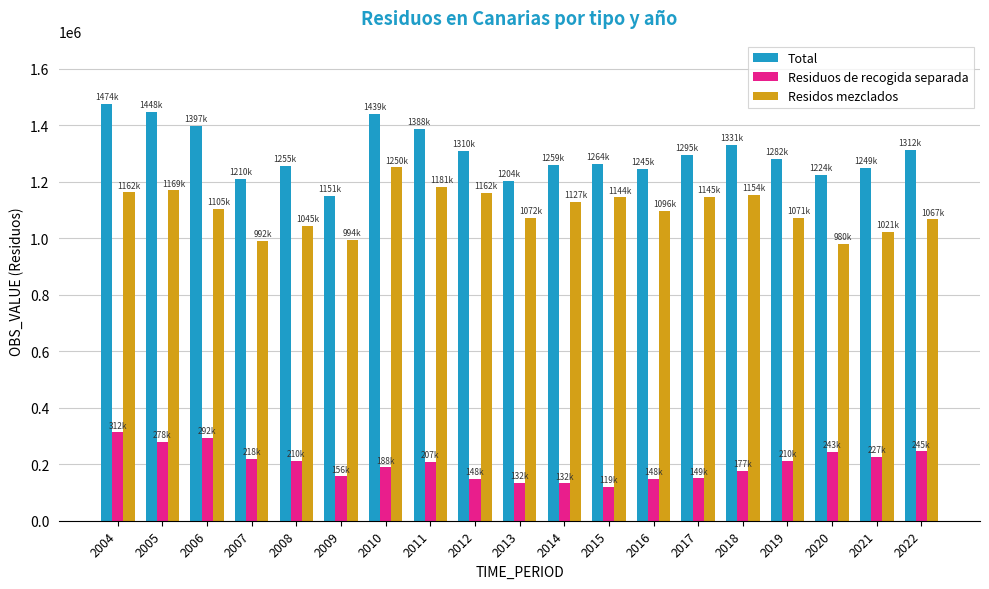

What is the maximum value shown in the chart?

1474999